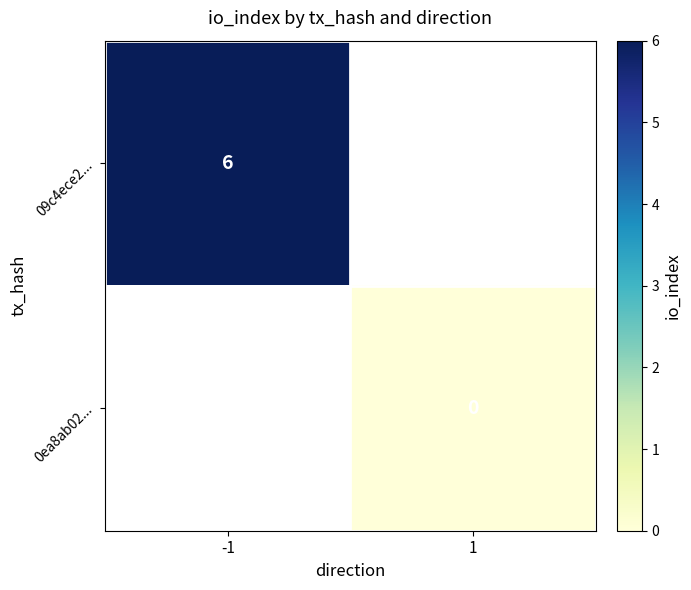

What is the minimum value for 09c4ece2...?

6.0